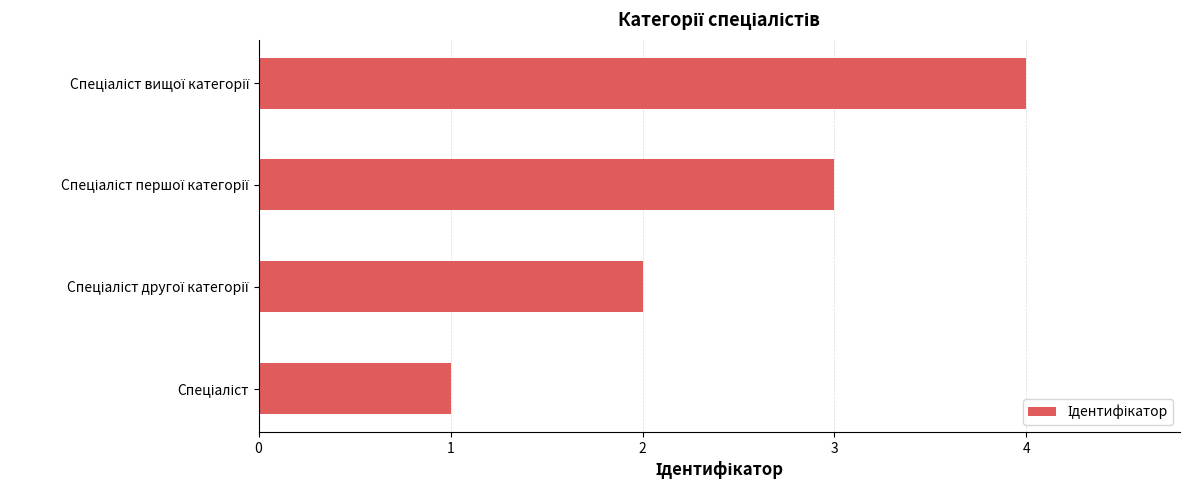

How many values are between 2 and 4?

3